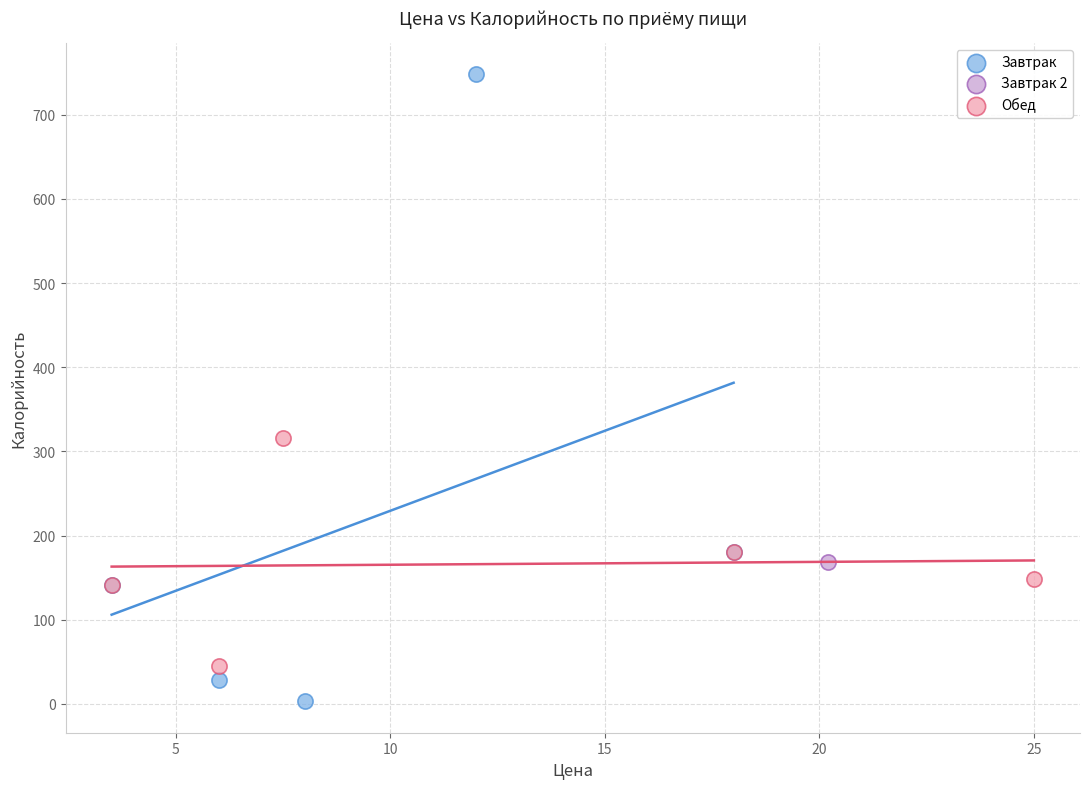

Which series reaches the minimum Y coordinate?

Завтрак